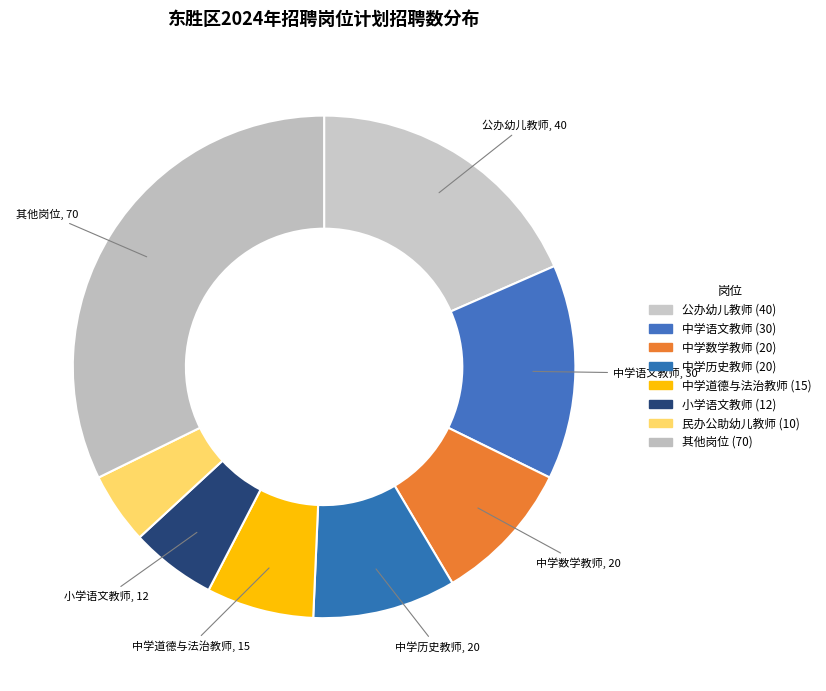

How many slices are in this pie chart?

8